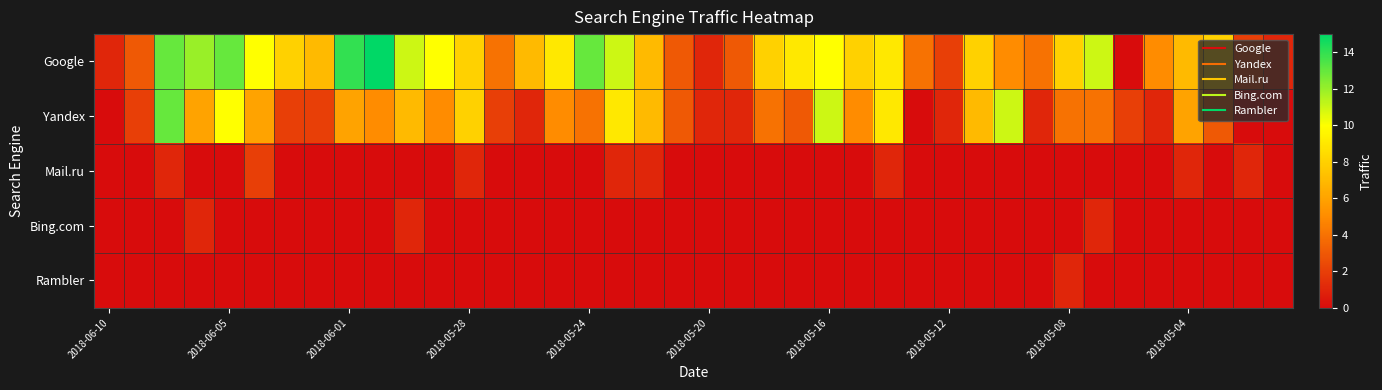

Reading left to right, extract all data points from this chart.

Google: 1	3	13	12	13	10	8	7	14	15	11	10	8	4	7	9	13	11	7	3	1	3	8	9	10	8	9	4	2	8	5	4	8	11	0	5	7	8	2	1
Yandex: 0	2	13	6	10	6	2	2	6	5	7	5	8	2	1	5	4	9	7	3	1	1	4	3	11	5	9	0	1	7	11	1	4	4	2	1	6	3	0	0
Mail.ru: 0	0	1	0	0	2	0	0	0	0	0	0	1	0	0	0	0	1	1	0	0	0	0	0	0	0	1	0	0	0	0	0	0	0	0	0	1	0	1	0
Bing.com: 0	0	0	1	0	0	0	0	0	0	1	0	0	0	0	0	0	0	0	0	0	0	0	0	0	0	0	0	0	0	0	0	0	1	0	0	0	0	0	0
Rambler: 0	0	0	0	0	0	0	0	0	0	0	0	0	0	0	0	0	0	0	0	0	0	0	0	0	0	0	0	0	0	0	0	1	0	0	0	0	0	0	0